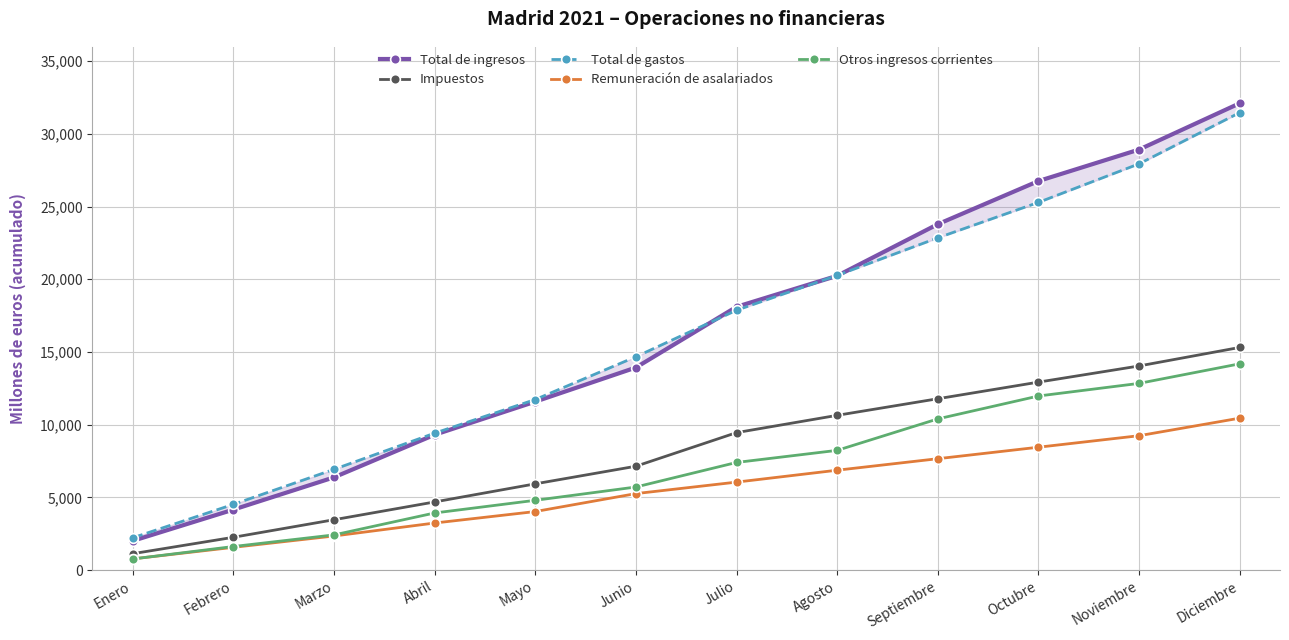

What is the value of the Remuneración de asalariados point at the 10th from the left?

8454